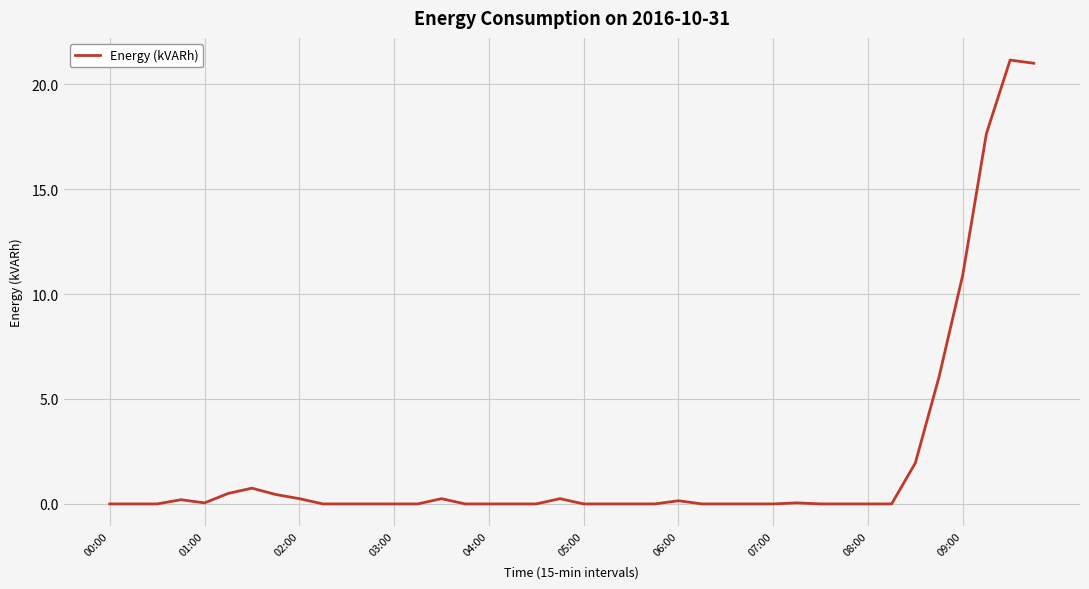

What is the maximum value shown in the chart?

21.1